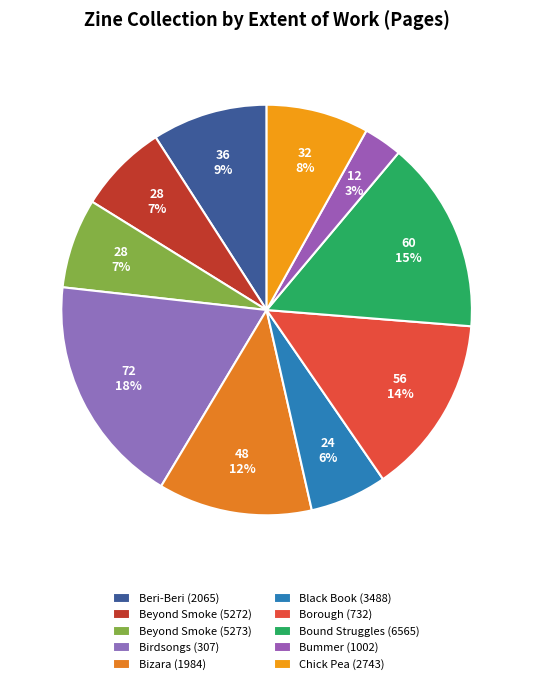

What percentage is the Bound Struggles (6565) slice, to the nearest percent?

15%